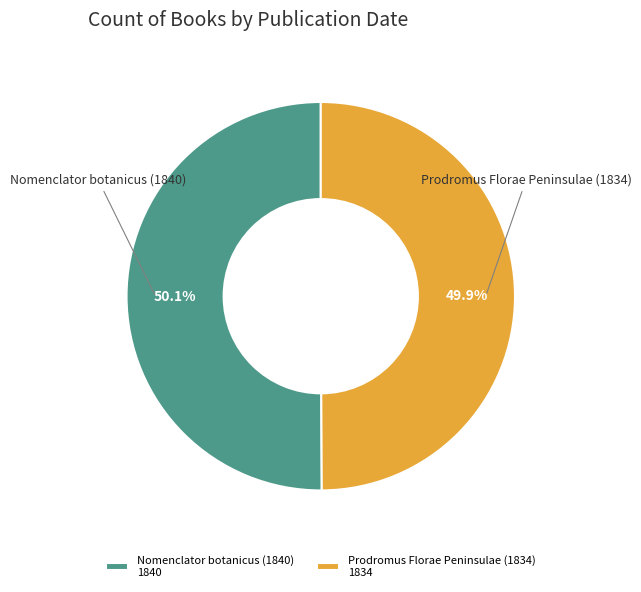

What percentage is the Nomenclator botanicus (1840) slice, to the nearest percent?

50%